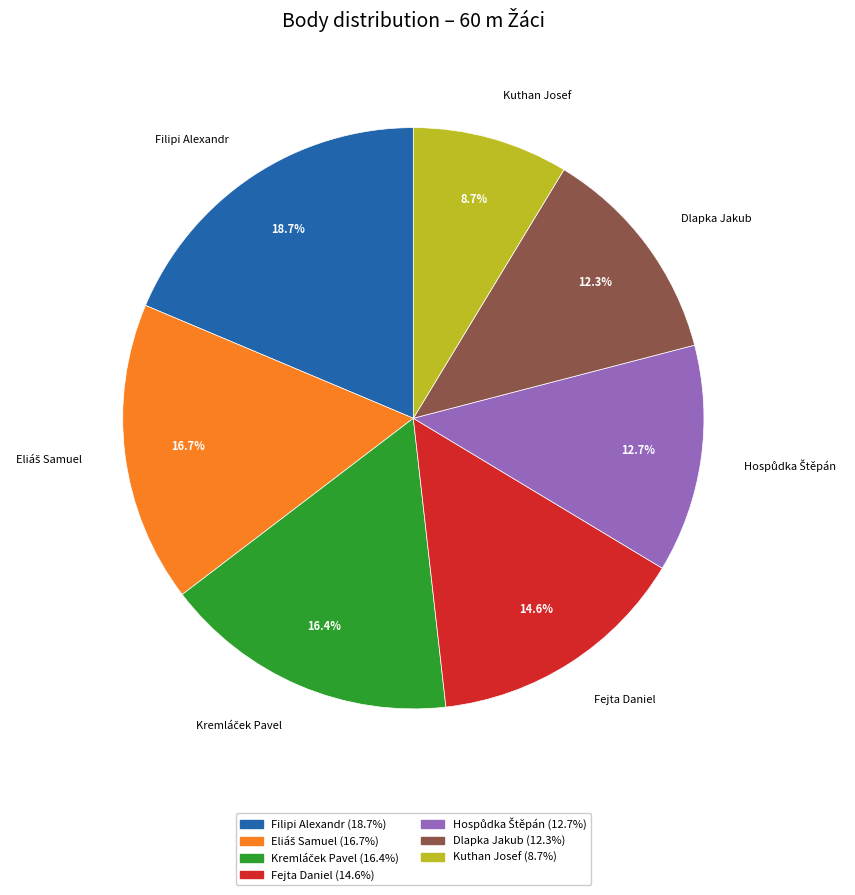

Which slice is the smallest?

Kuthan Josef